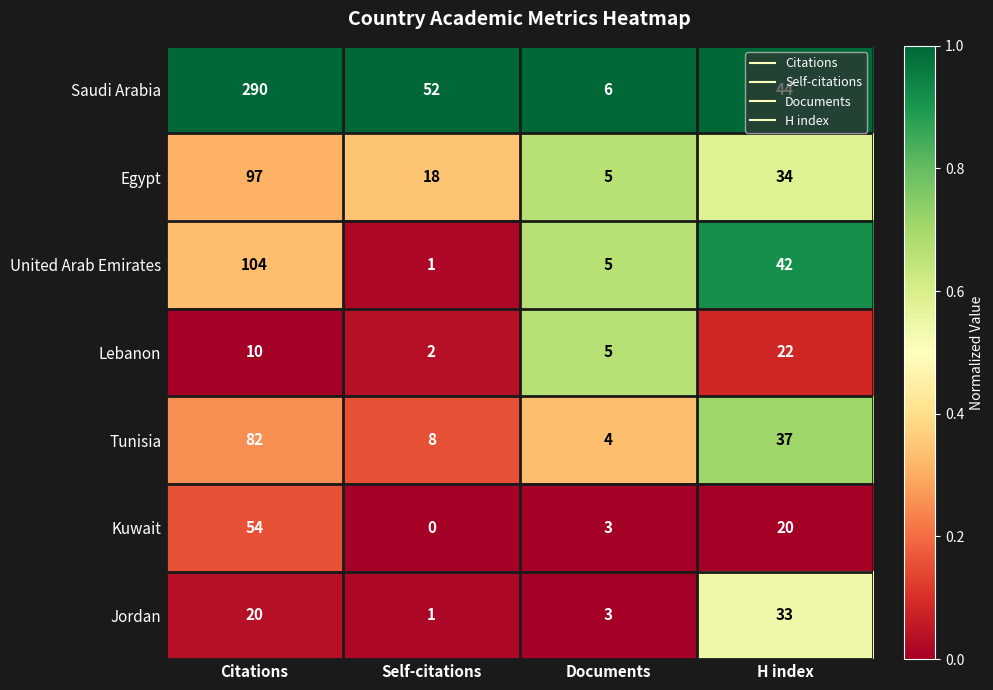

What is the total value across all series at Documents?

31